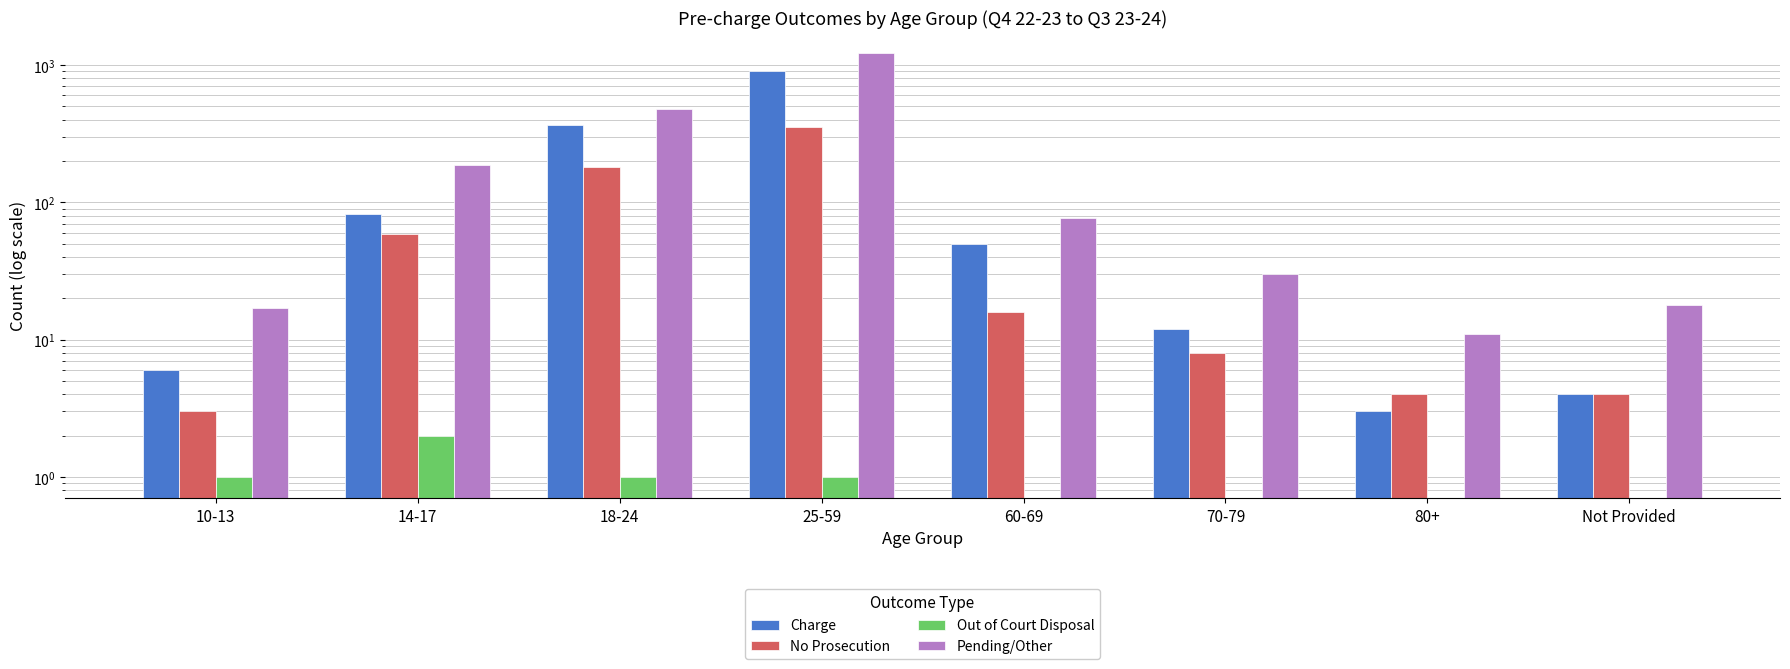

What is the sum of the Charge values at 60-69 and 10-13?

56